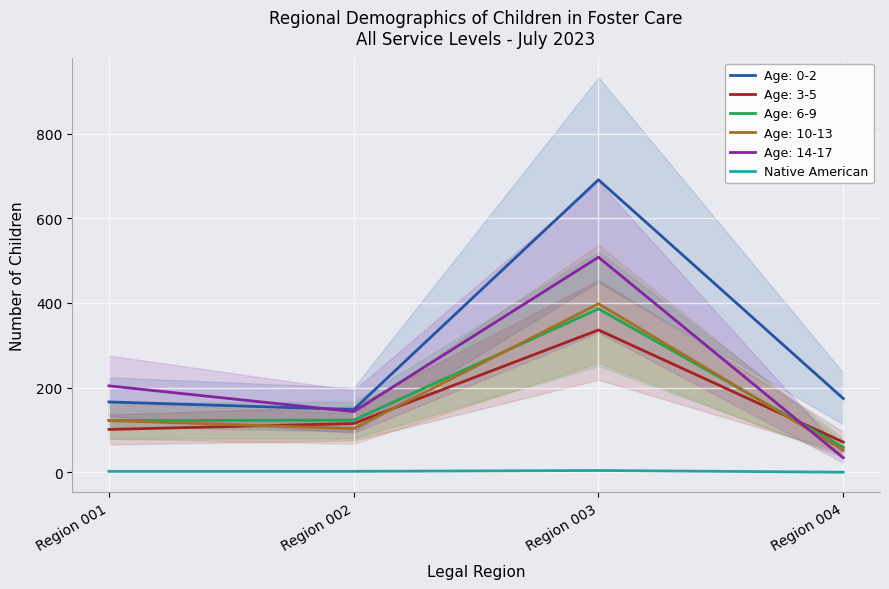

How many values exceed 2?

1